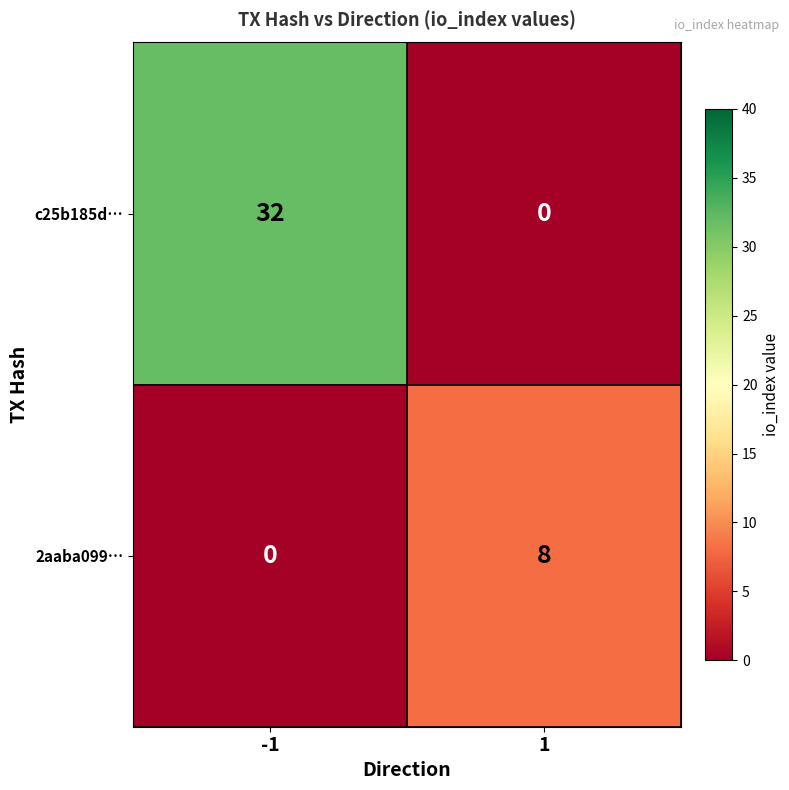

The value of c25b185d… at -1 is 32. True or false?

True